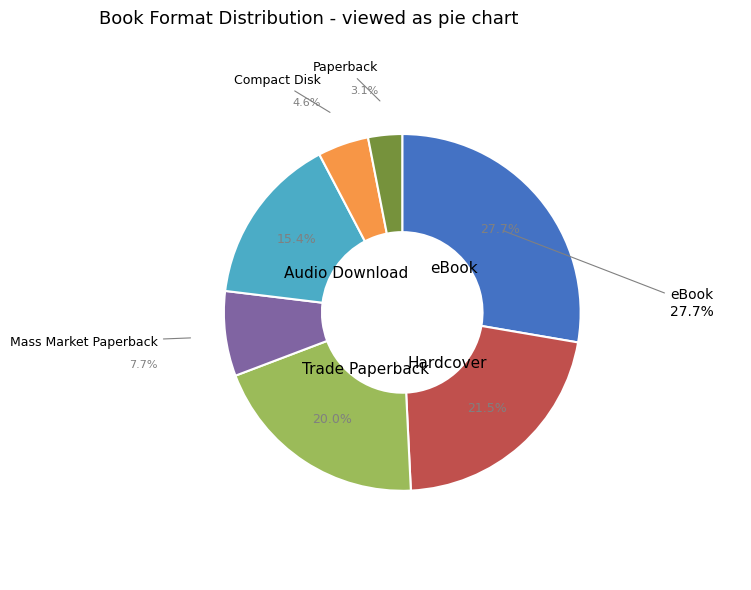

Does any single category account for the majority?

No